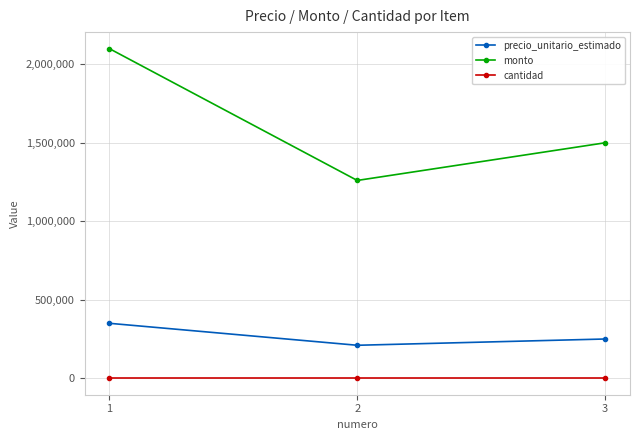

Is this an area chart (filled region under the line)?

No